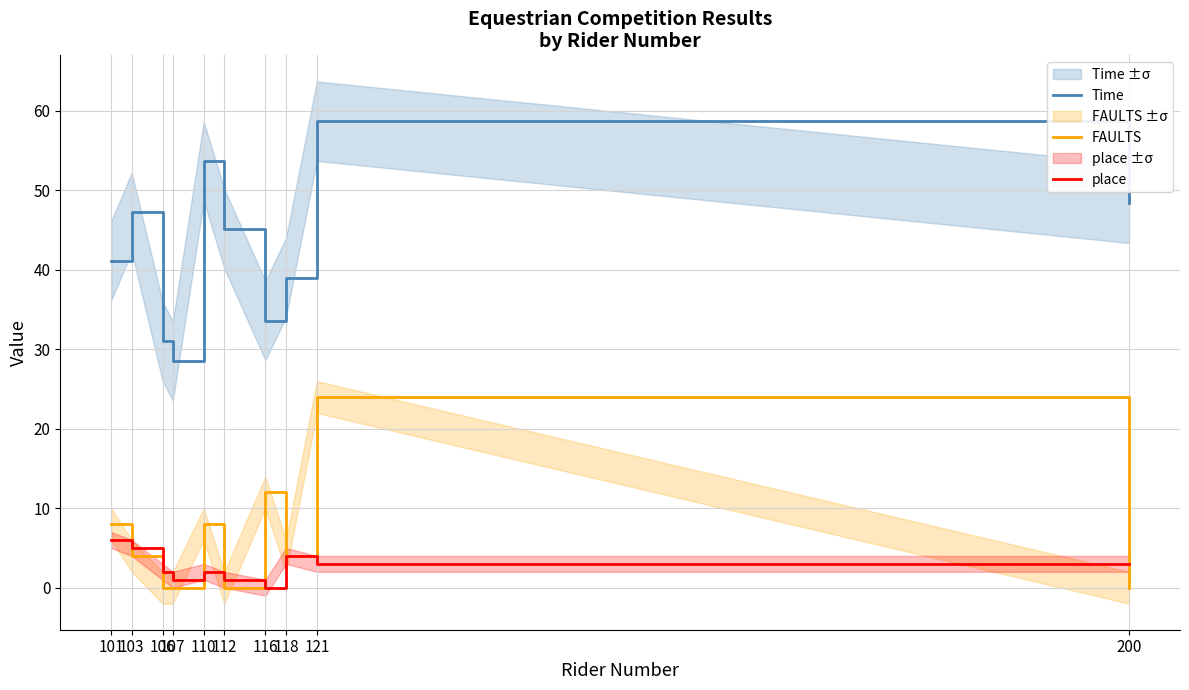

How many place values are between 1 and 4?

7